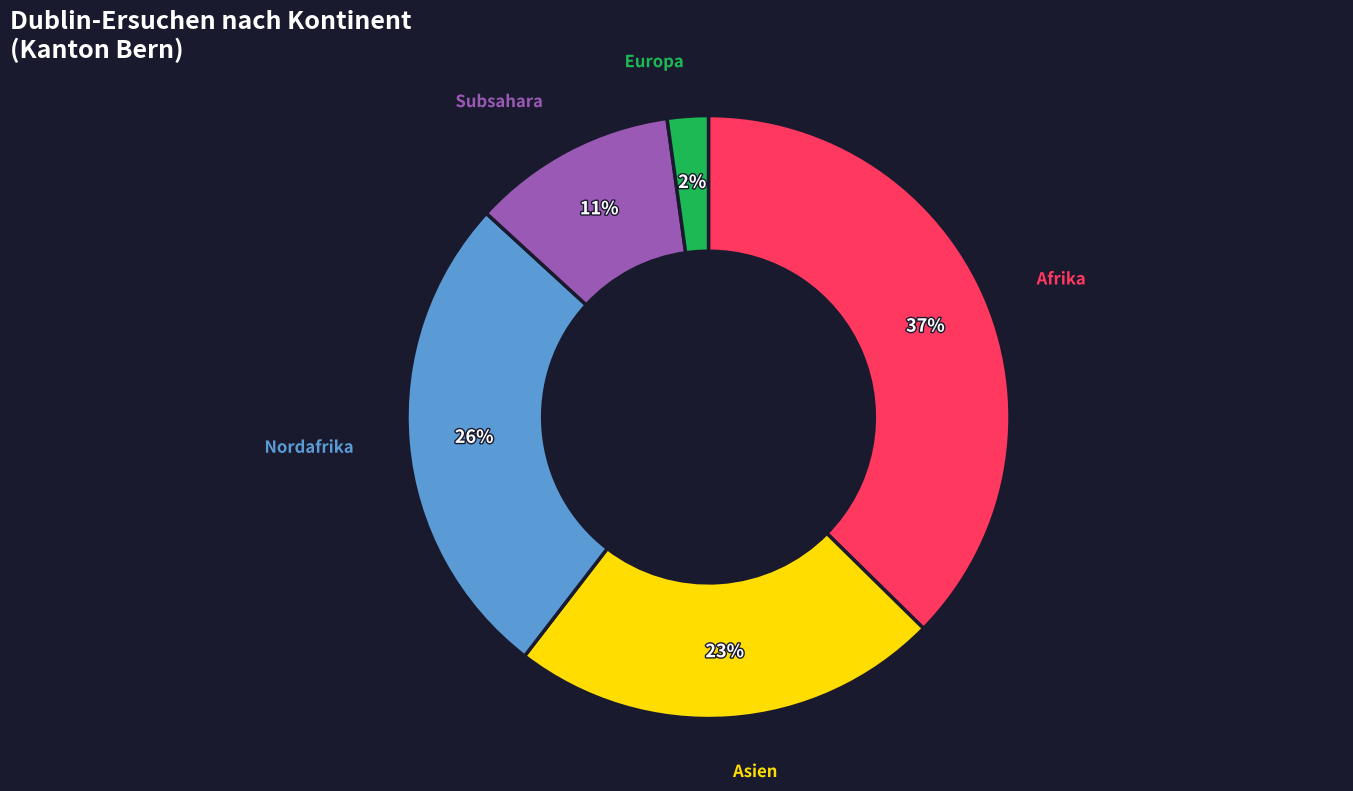

Does Subsahara represent more than half of the total?

No